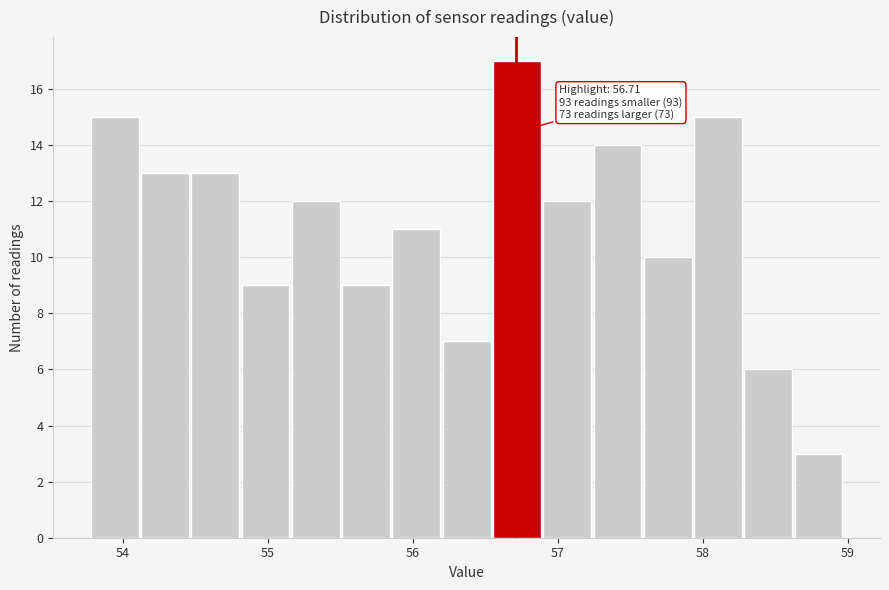

Around what value on the x-axis is the tallest bar? Give the approximate position of its centre, as read against the axis.

56.7